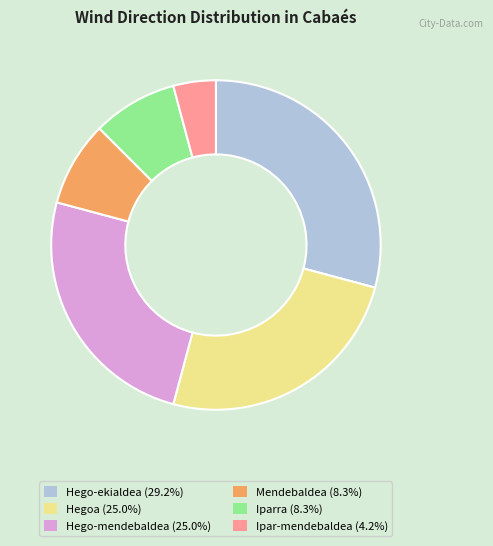

Is the sum of Hego-ekialdea (29.2%) and Hego-mendebaldea (25.0%) greater than half?

Yes